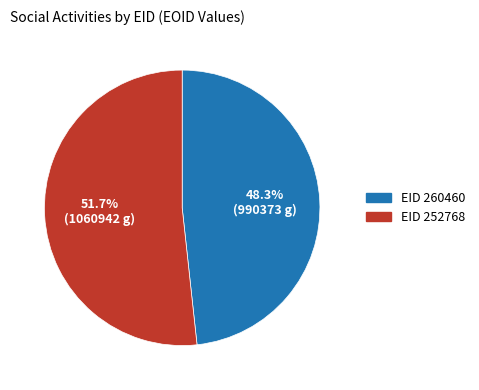

Does any single category account for the majority?

Yes